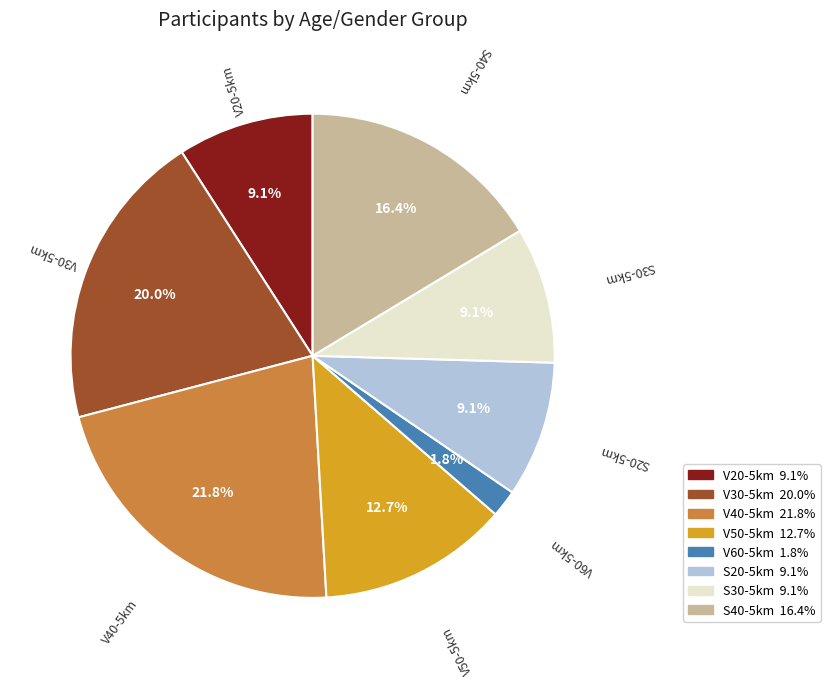

To the nearest percent, what is the difference between the S40-5km and V40-5km slice percentages?

5%